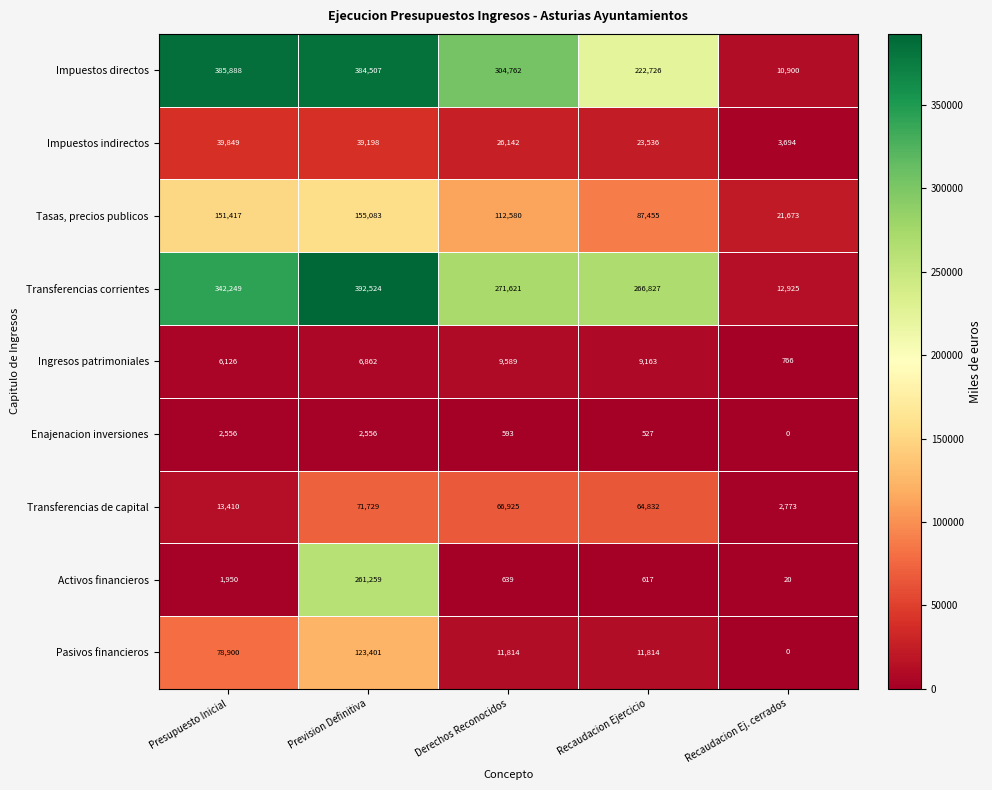

What is the total value across all series at Derechos Reconocidos?

804665